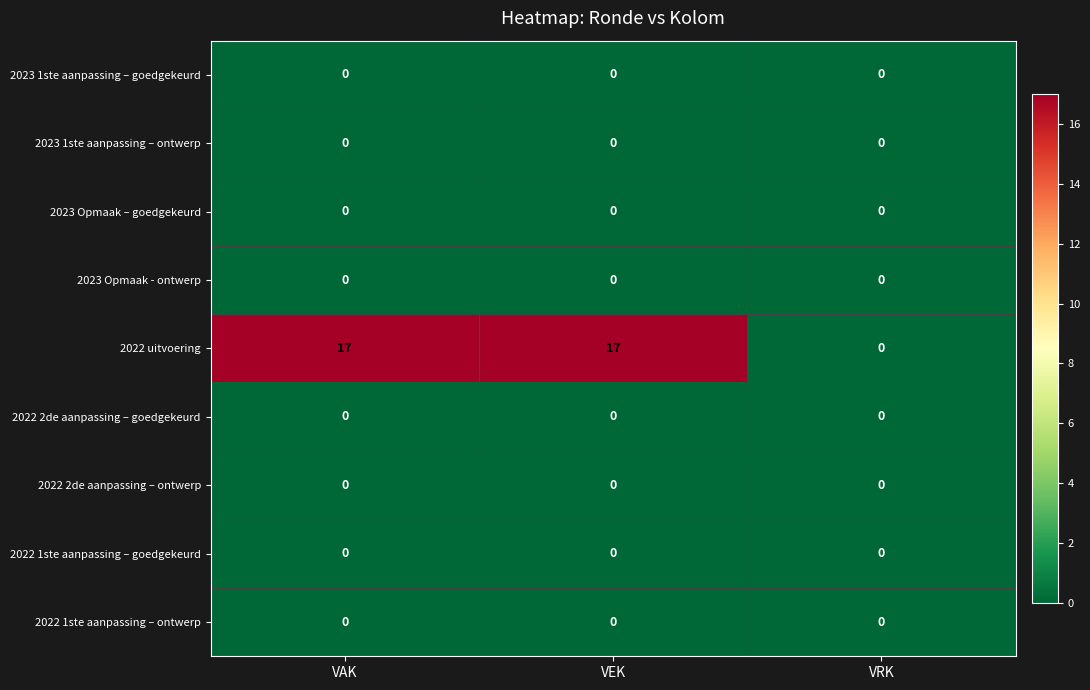

The 2022 1ste aanpassing – goedgekeurd series shows 0 at VAK. True or false?

True